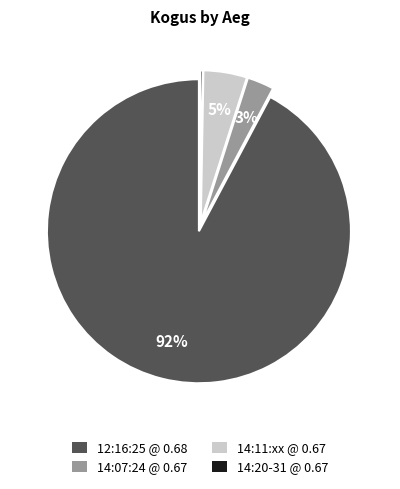

Which slice is the largest?

12:16:25 @ 0.68